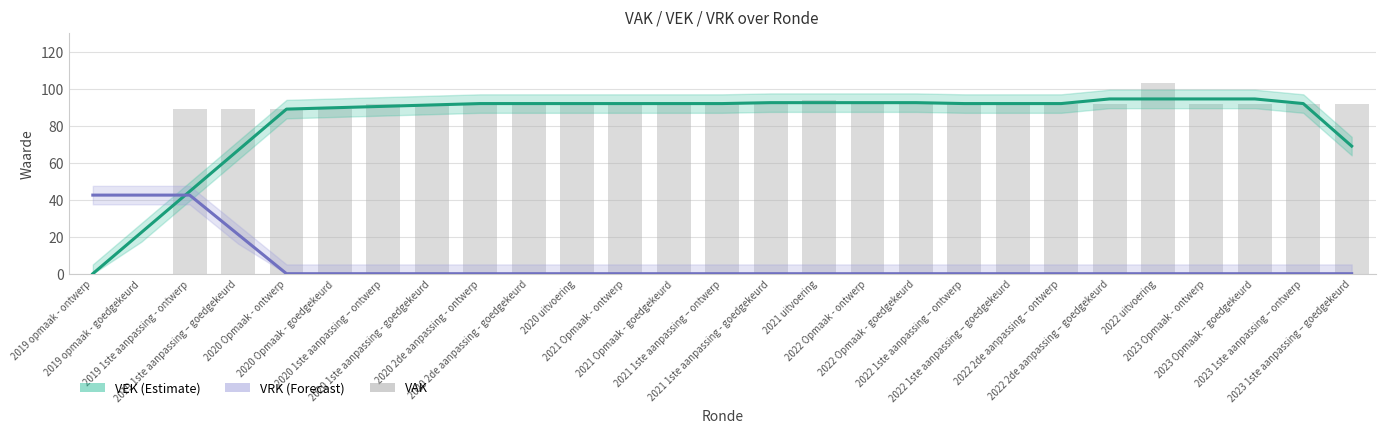

How many data points does each series have?

27